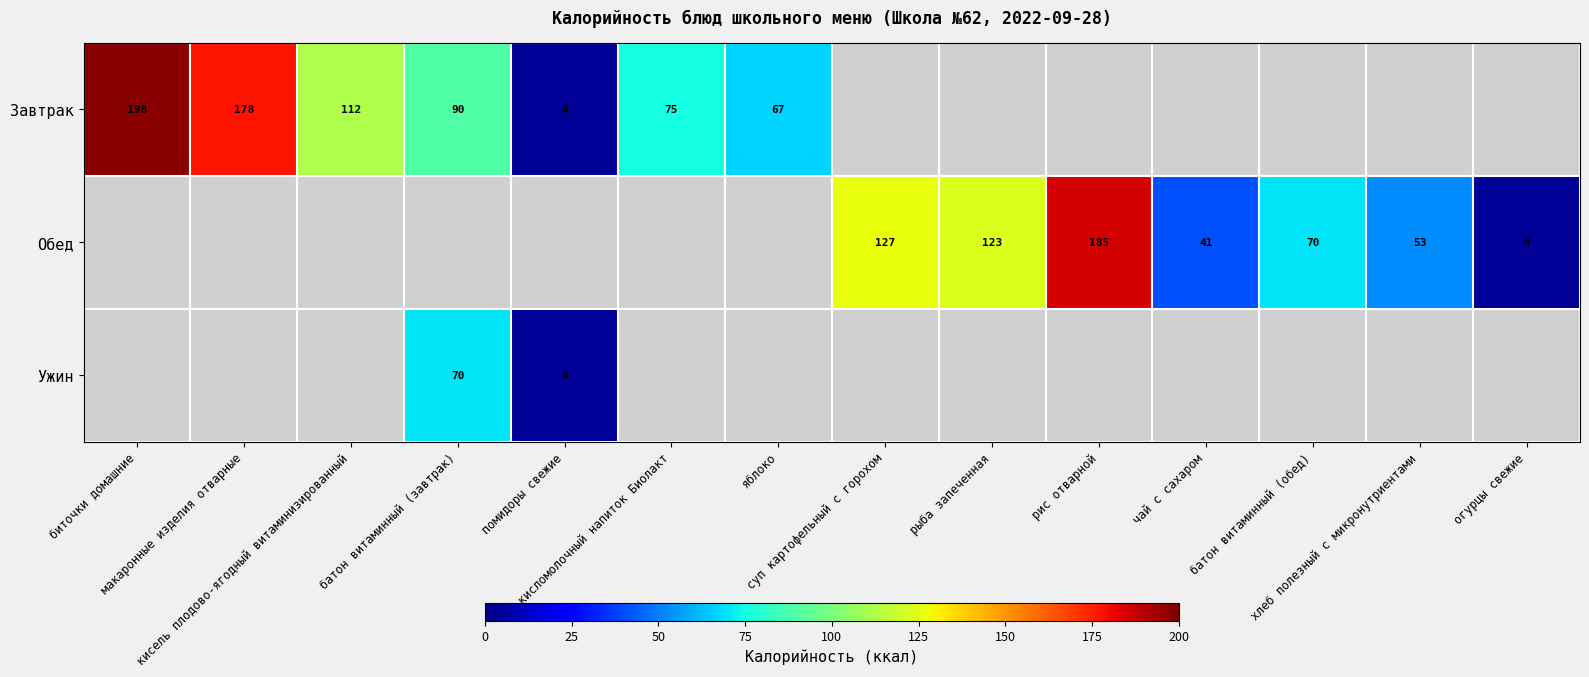

Which category has the highest value across all series?

биточки домашние